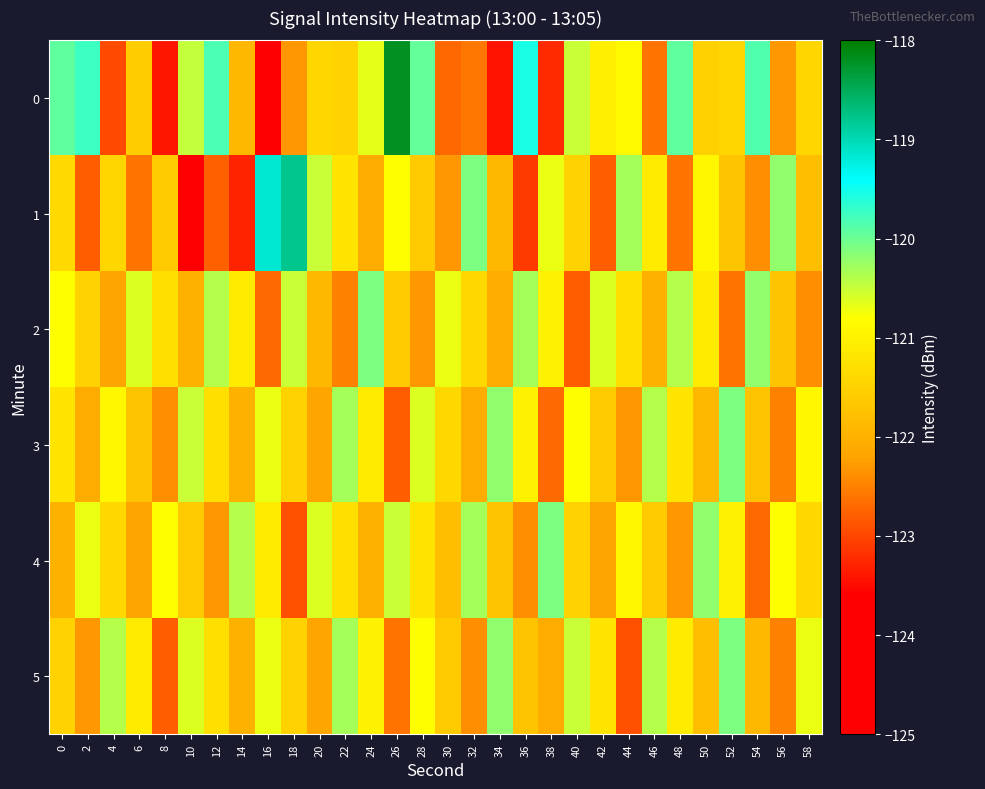

At 26, list the series in order from largest to smallest.

0, 4, 1, 2, 5, 3